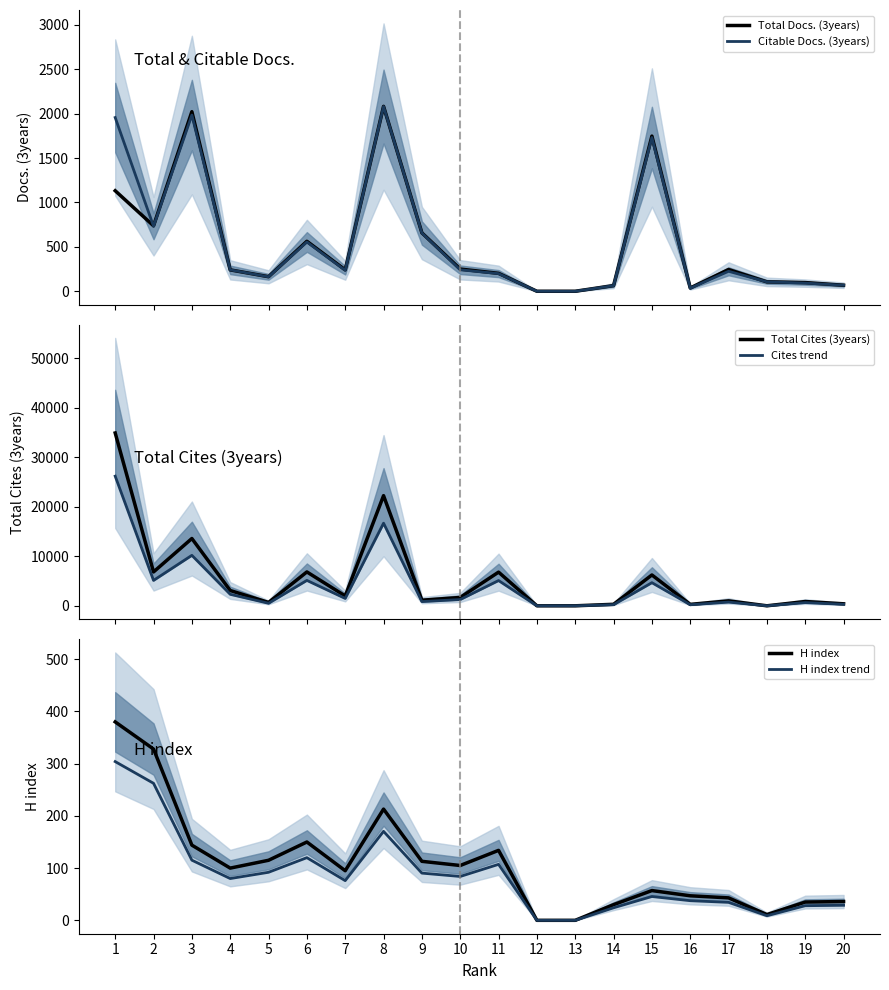

Rank the categories by H index trend value from highest to lowest.

1, 2, 8, 6, 3, 11, 5, 9, 10, 4, 7, 15, 16, 17, 20, 19, 14, 18, 12, 13